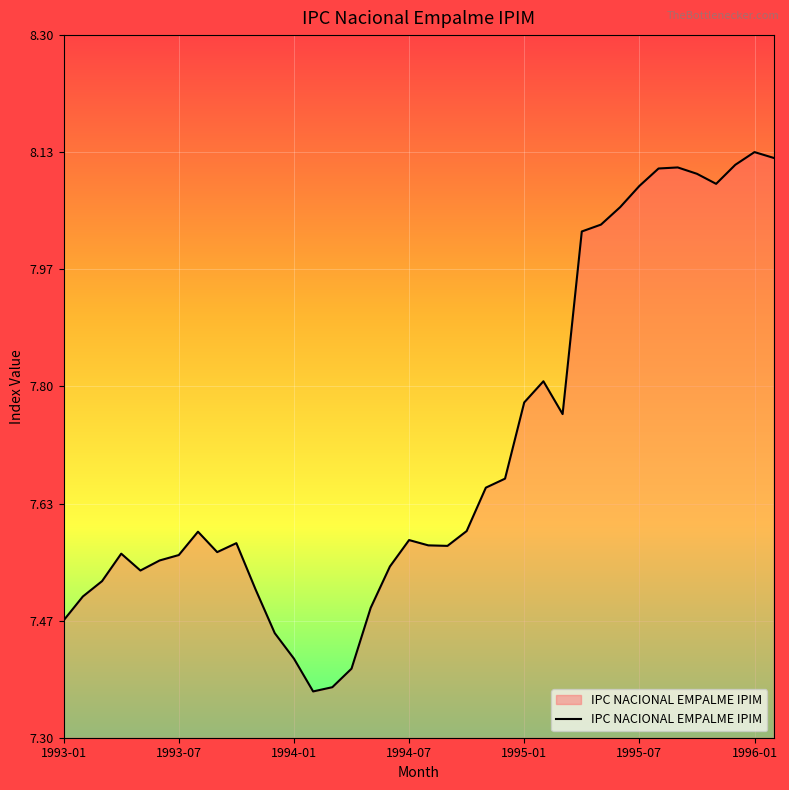

How many lines are shown in the chart?

1